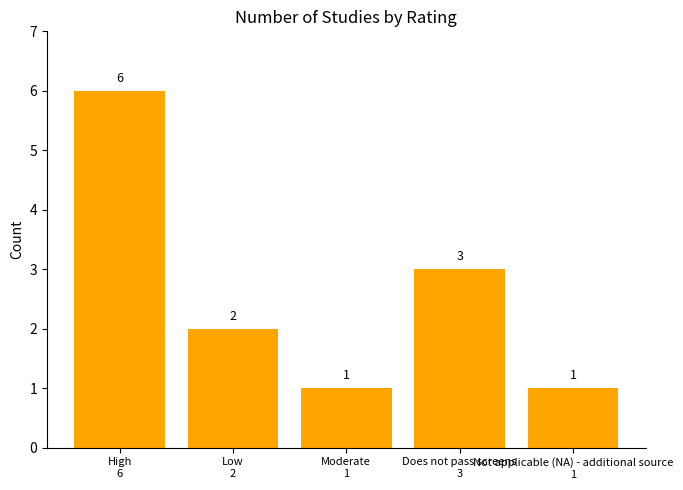

How many distinct data groups are displayed?

1